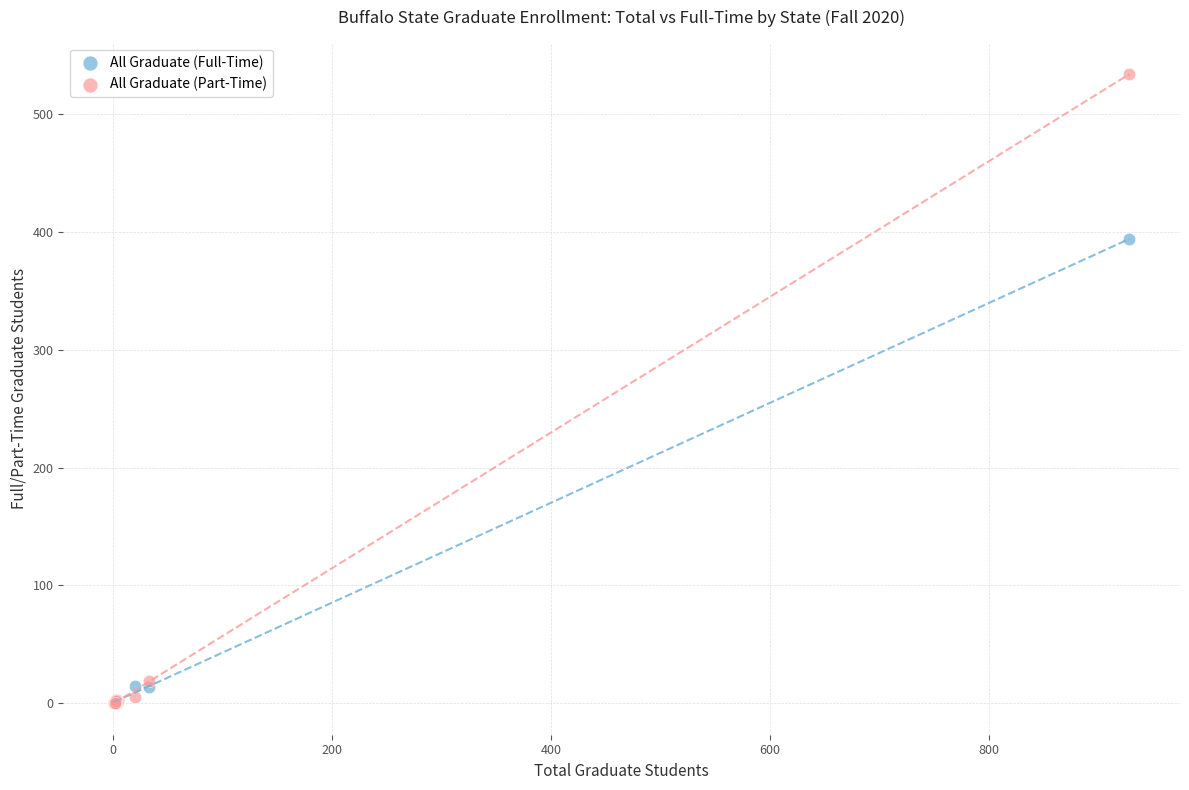

Across all series, what Y value is closest to 267?

394